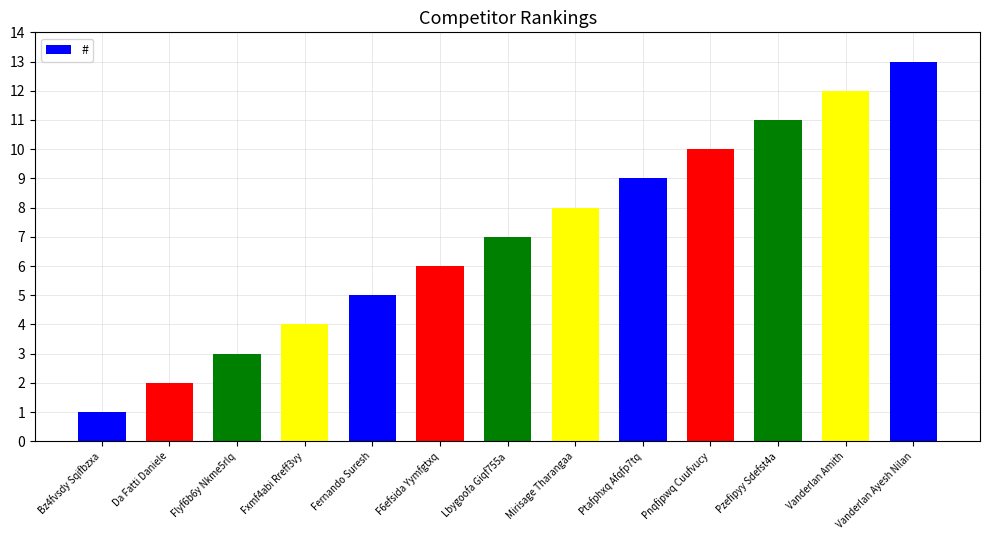

Reading left to right, what are all the values shown in this chart?

1	2	3	4	5	6	7	8	9	10	11	12	13